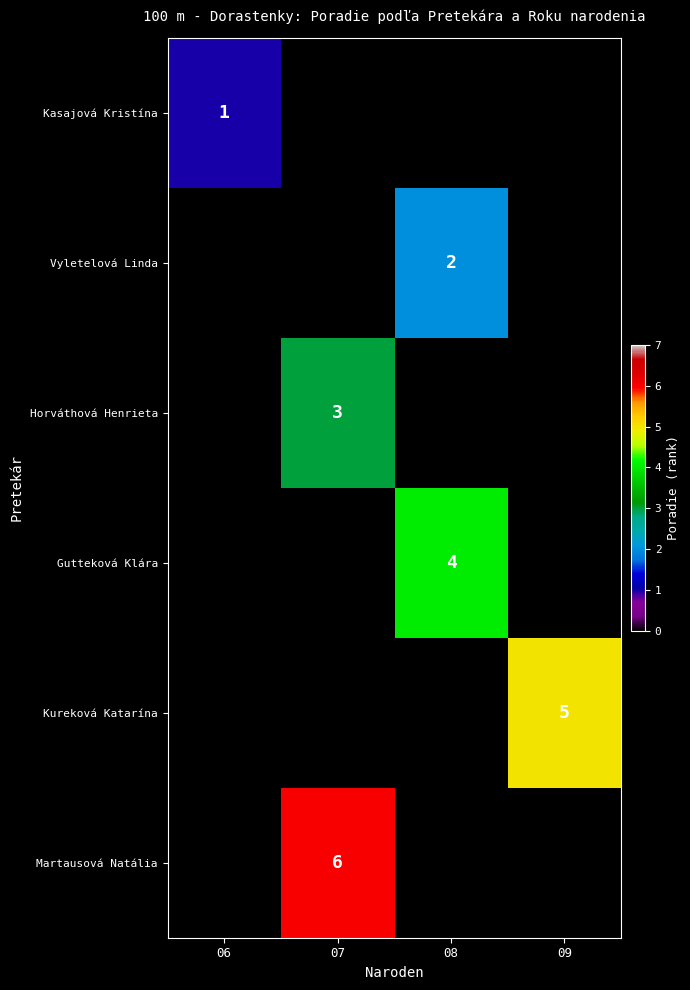

Is it true that Vyletelová Linda equals 2 at 08?

True